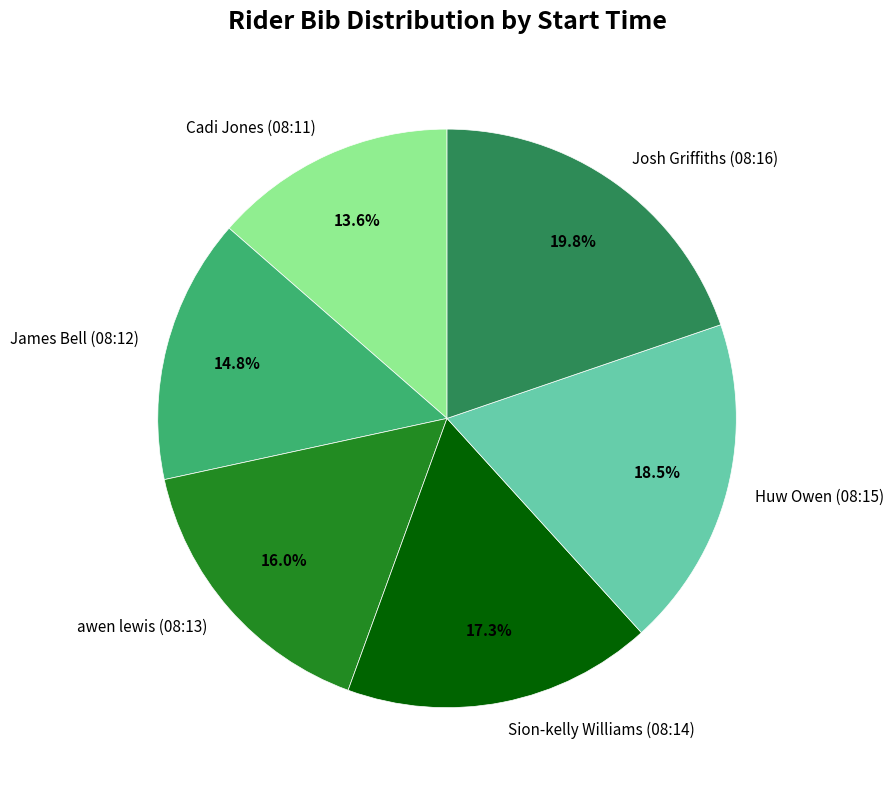

Approximately how many times larger is the value at awen lewis (08:13) compared to Josh Griffiths (08:16)?

0.8